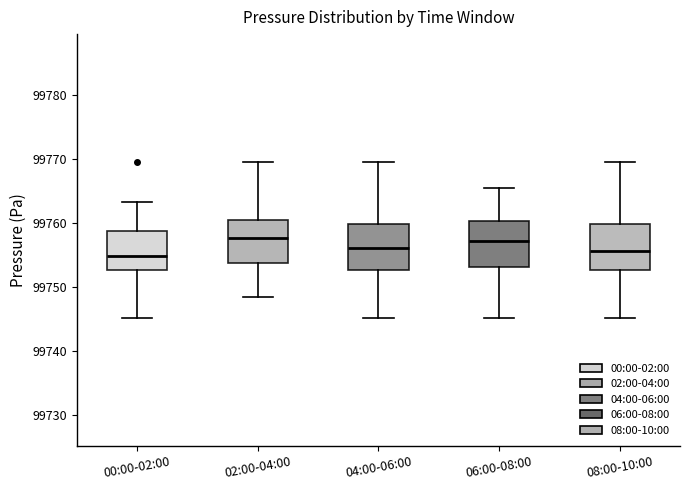

Reading left to right, transcribe this box plot: for each box, give where its median line is, the range the box spans, and where its two whiskers end, as read against the y-axis. The values are not printed on the chart, so give them approximately, as read against the axis.

00:00-02:00: median 99755, box 99753 to 99759, whiskers 99745 to 99763
02:00-04:00: median 99758, box 99754 to 99761, whiskers 99749 to 99769
04:00-06:00: median 99756, box 99753 to 99760, whiskers 99745 to 99769
06:00-08:00: median 99757, box 99753 to 99760, whiskers 99745 to 99765
08:00-10:00: median 99756, box 99753 to 99760, whiskers 99745 to 99769